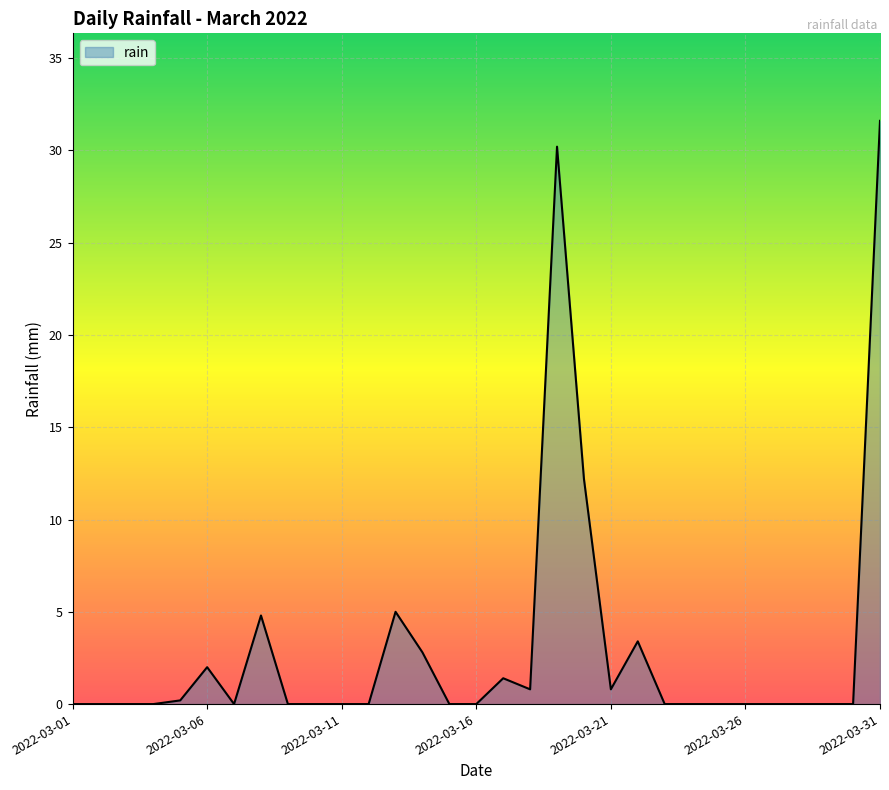

What is the difference between the maximum and minimum values?

31.6